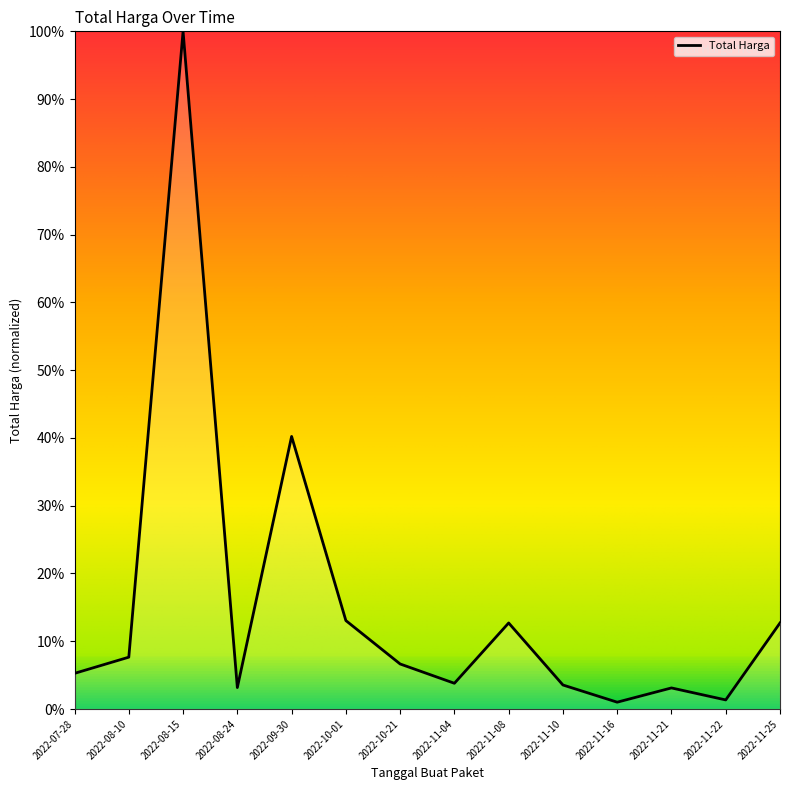

Does the chart display data point markers on the line(s)?

No